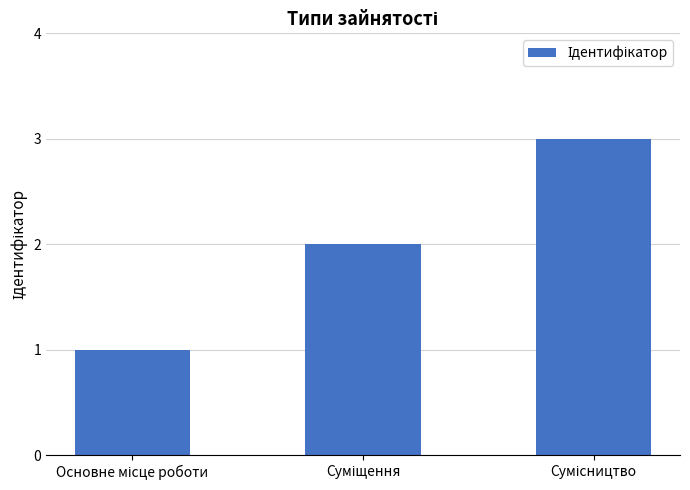

Are the bars horizontal?

No